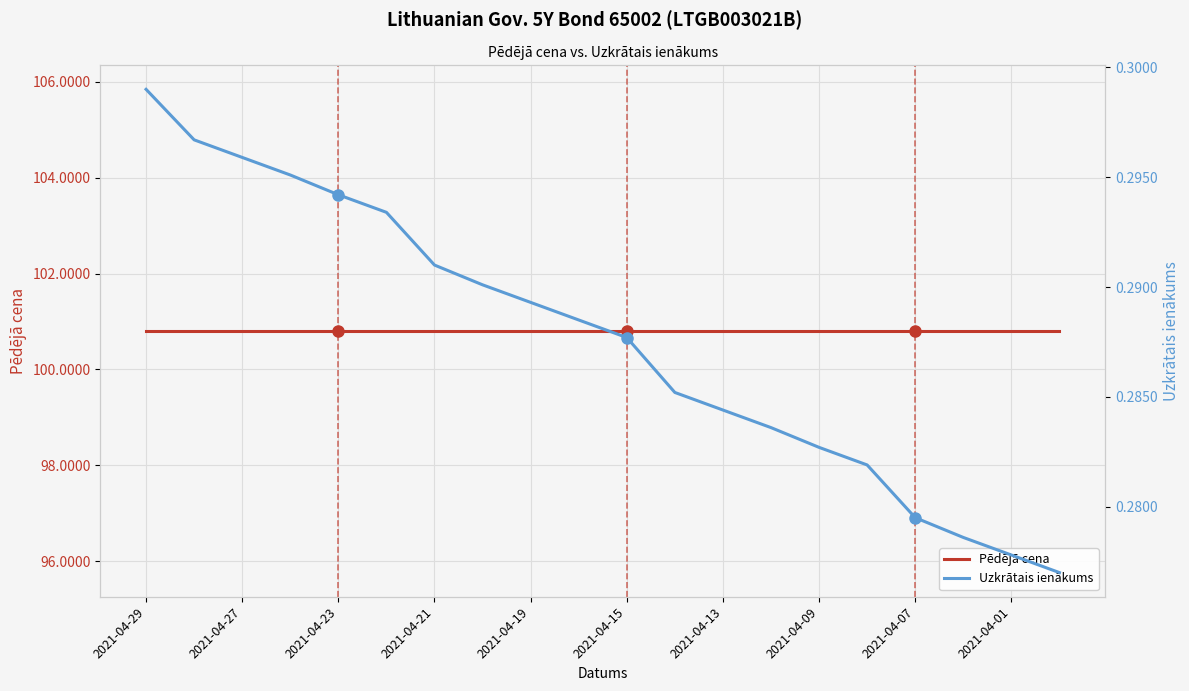

What is the sum of all Pēdējā cena values?

2016.1